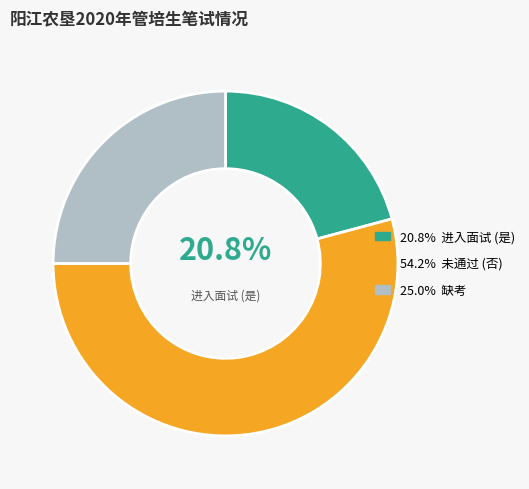

Is there any slice that represents more than half of the pie?

Yes